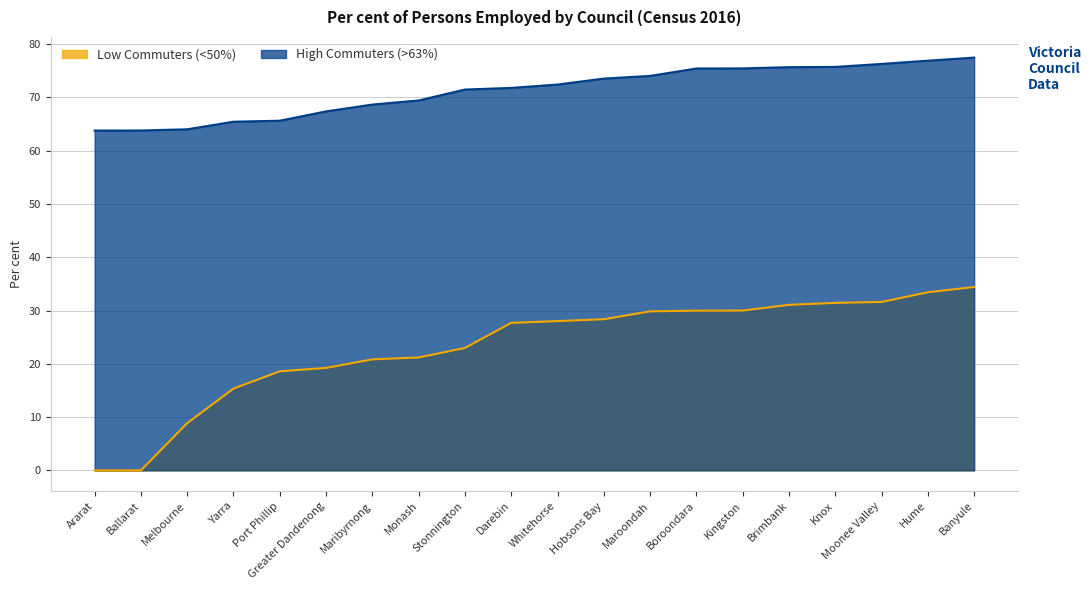

Reading right to left, transcribe all the data shown in this chart.

Low Commuters (<50%): 34.4	33.4	31.6	31.4	31.1	30.0	30.0	29.9	28.4	28.0	27.7	23.0	21.2	20.8	19.2	18.6	15.3	8.9	0.0	0.0
High Commuters (>63%): 77.5	76.9	76.3	75.7	75.7	75.5	75.4	74.0	73.5	72.4	71.8	71.5	69.4	68.7	67.4	65.6	65.5	64.0	63.8	63.8